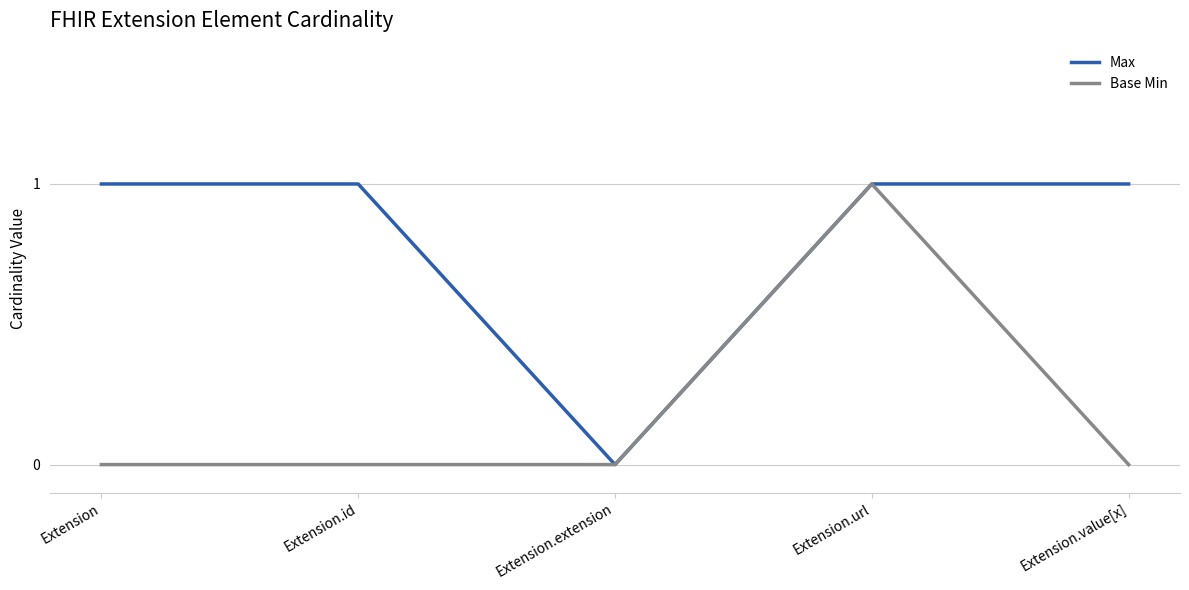

Reading left to right, what are all the values shown in this chart?

Max: Extension=1	Extension.id=1	Extension.extension=0	Extension.url=1	Extension.value[x]=1
Base Min: Extension=0	Extension.id=0	Extension.extension=0	Extension.url=1	Extension.value[x]=0